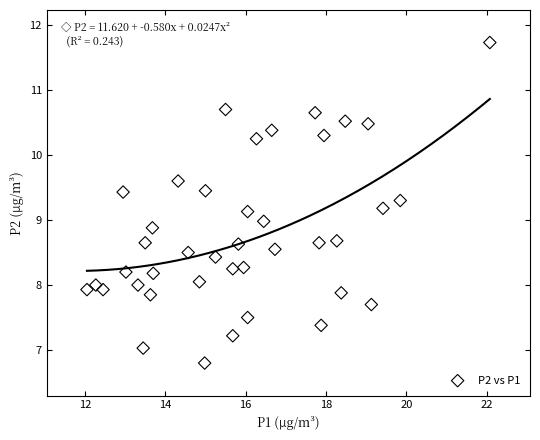

What is the range of X values (max minus min)?

10.0